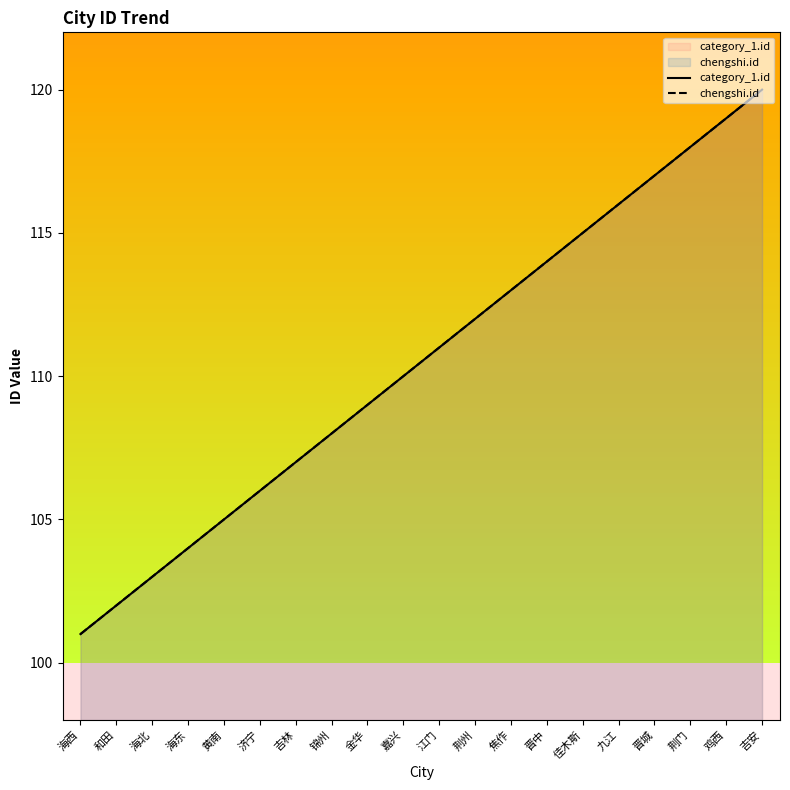

Is it true that chengshi.id equals 105 at 黄南?

True